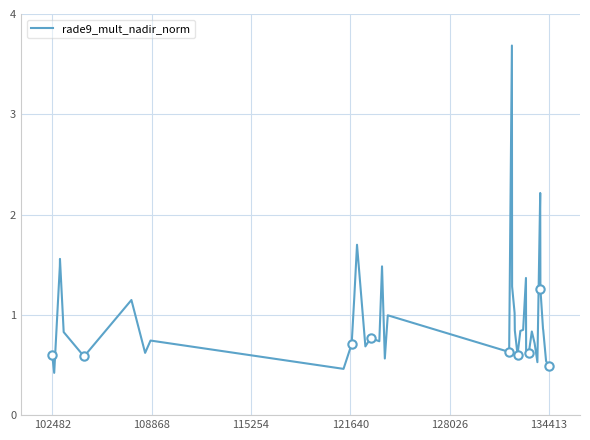

How many interior local valleys (lower than both neighbors) does the data have?

11